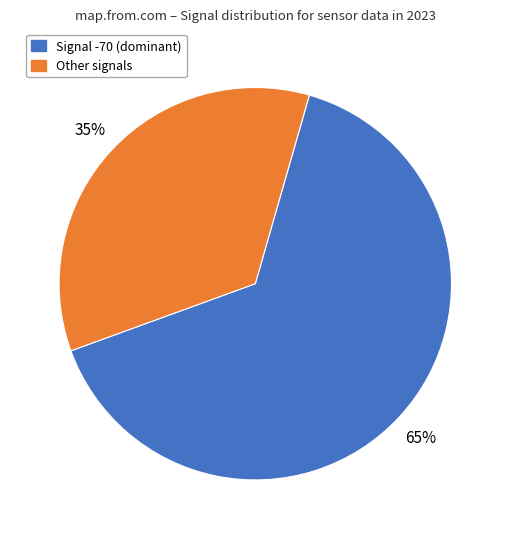

Count the number of slices in the pie.

2